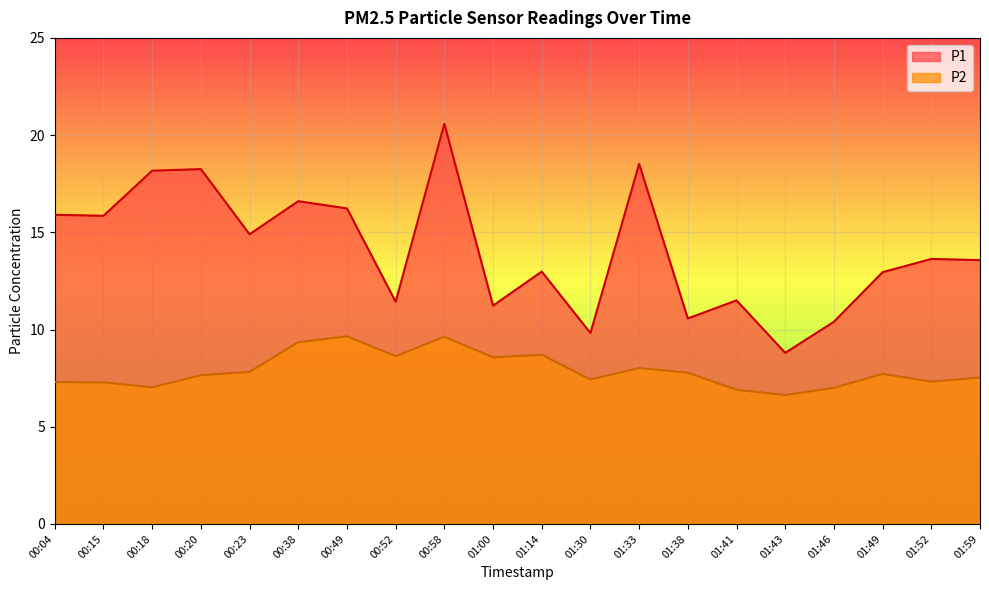

How many values in the P1 series are below 13?

9